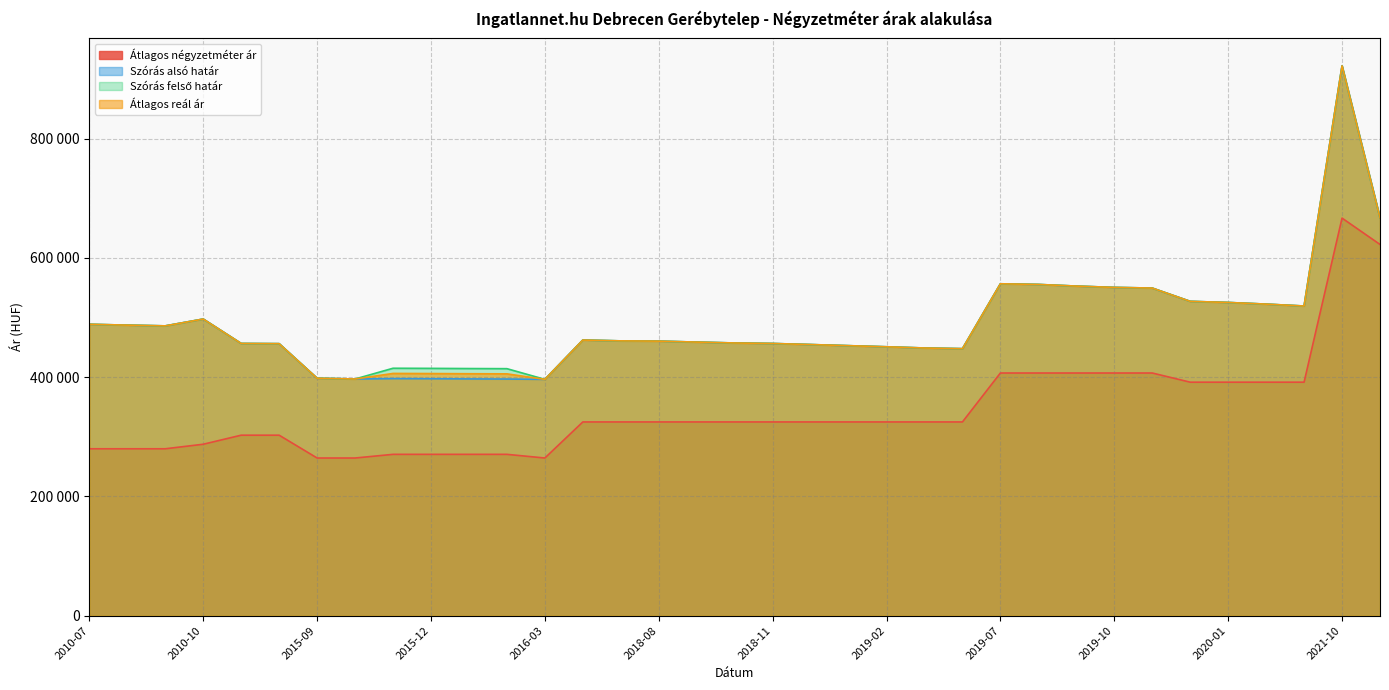

What is the difference between the highest and lowest values at 2018-10?

132425